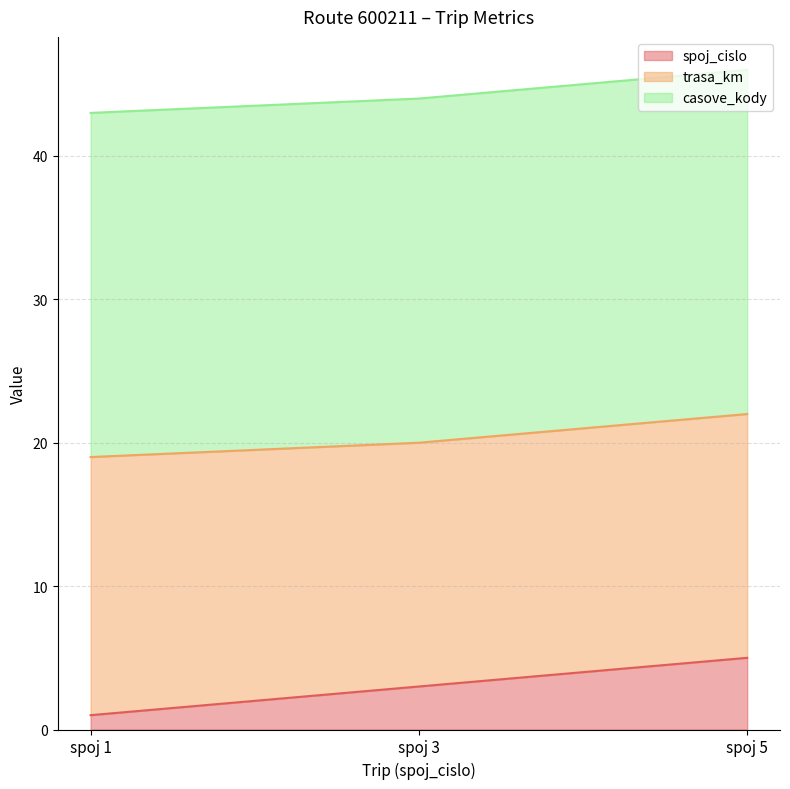

What is the difference between the maximum and minimum values in the trasa_km series?

1